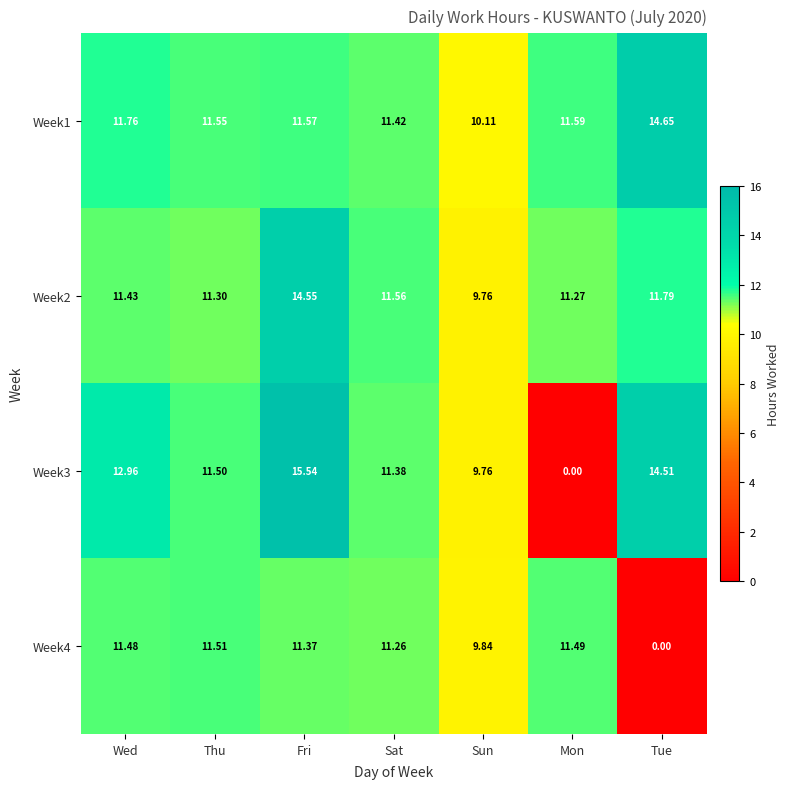

List the labels in order of Week4 value, largest first.

Thu, Mon, Wed, Fri, Sat, Sun, Tue